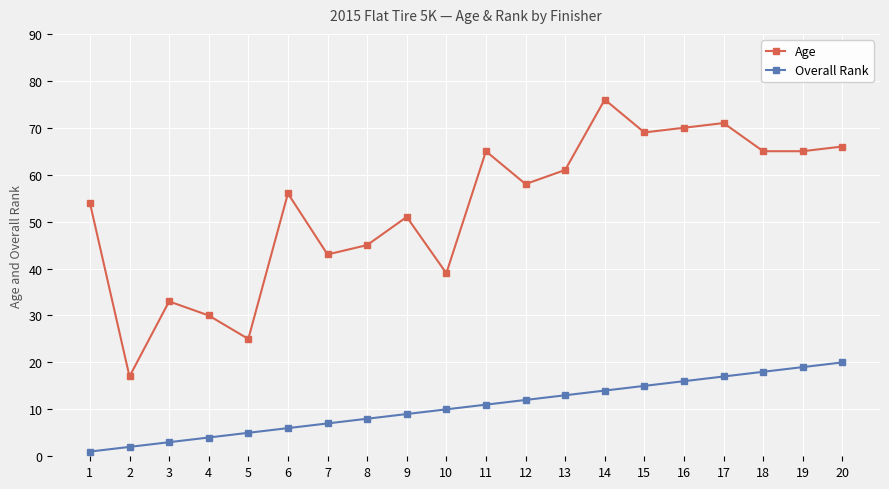

Reading left to right, extract all data points from this chart.

Age: 1=54	2=17	3=33	4=30	5=25	6=56	7=43	8=45	9=51	10=39	11=65	12=58	13=61	14=76	15=69	16=70	17=71	18=65	19=65	20=66
Overall Rank: 1=1	2=2	3=3	4=4	5=5	6=6	7=7	8=8	9=9	10=10	11=11	12=12	13=13	14=14	15=15	16=16	17=17	18=18	19=19	20=20